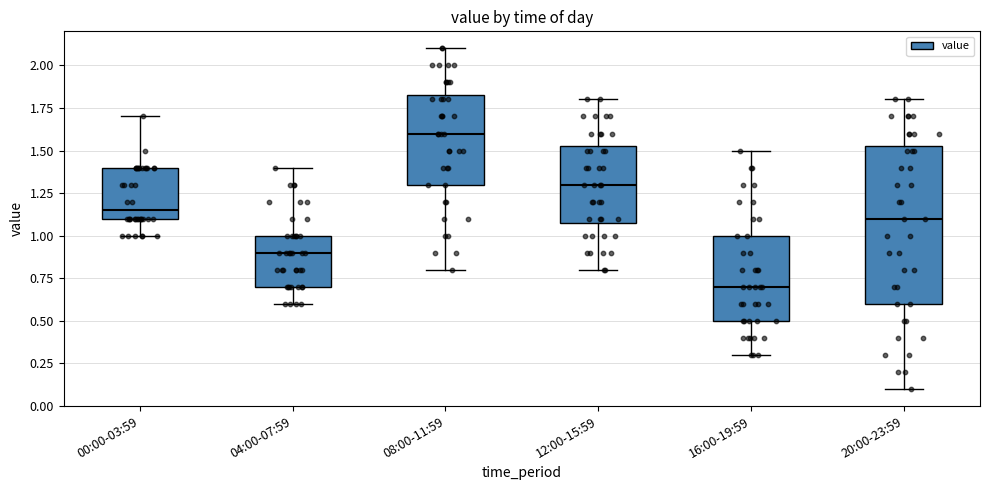

Reading left to right, read every box against the y-axis: the position of its median line, the range the box covers, and the ends of its whiskers. The values are not printed on the chart, so give them approximately, as read against the axis.

00:00-03:59: median 1.15, box 1.10 to 1.40, whiskers 1.00 to 1.70
04:00-07:59: median 0.90, box 0.70 to 1.00, whiskers 0.60 to 1.40
08:00-11:59: median 1.60, box 1.30 to 1.85, whiskers 0.80 to 2.10
12:00-15:59: median 1.30, box 1.10 to 1.55, whiskers 0.80 to 1.80
16:00-19:59: median 0.70, box 0.50 to 1.00, whiskers 0.30 to 1.50
20:00-23:59: median 1.10, box 0.60 to 1.55, whiskers 0.10 to 1.80